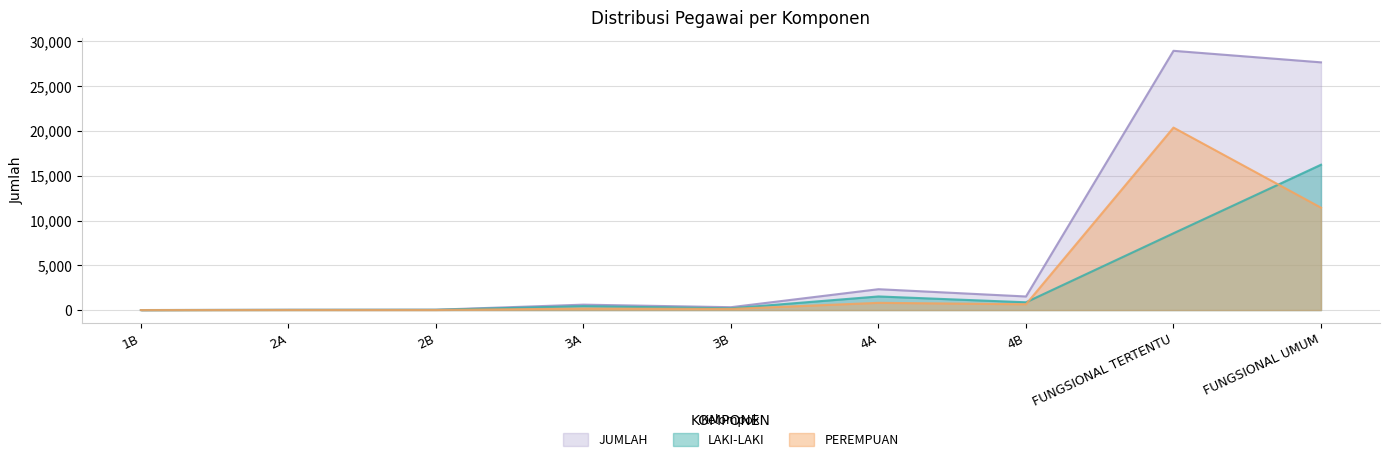

List the labels in order of PEREMPUAN value, smallest first.

1B, 2B, 2A, 3B, 3A, 4B, 4A, FUNGSIONAL UMUM, FUNGSIONAL TERTENTU